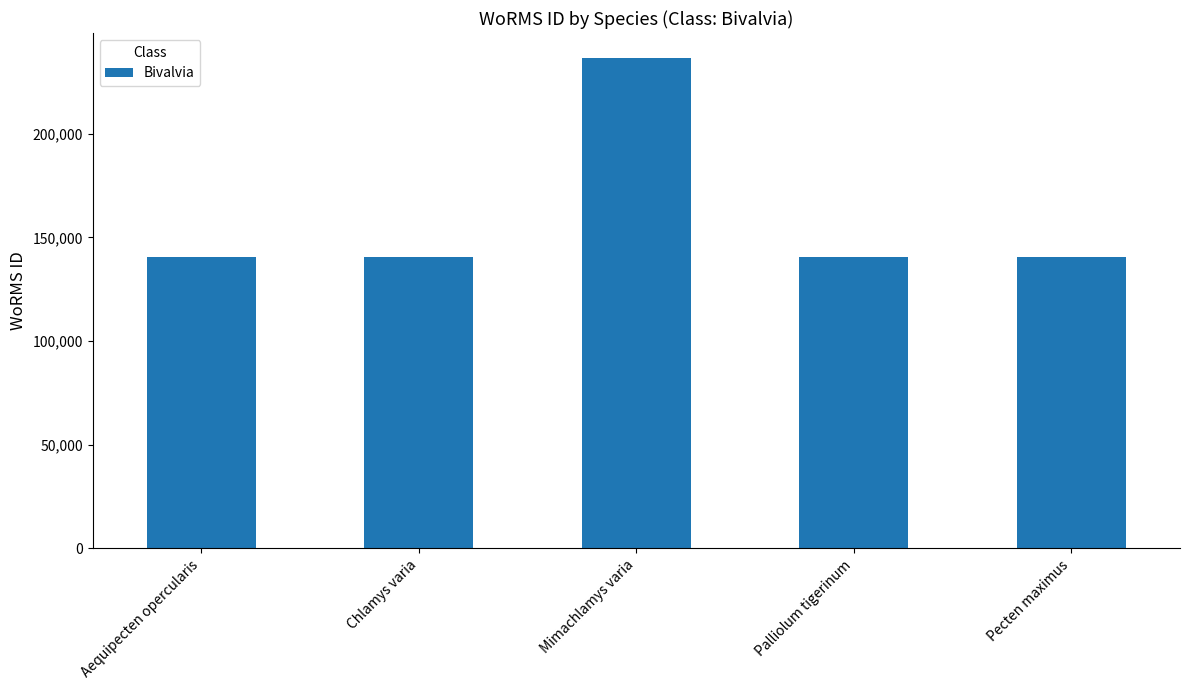

What is the approximate value at Aequipecten opercularis?

140687